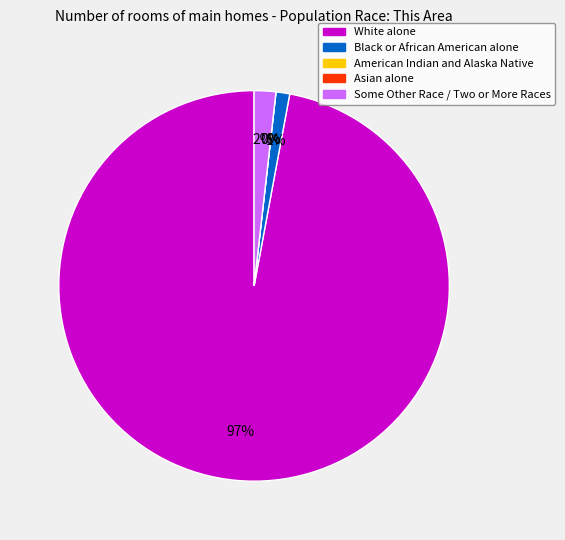

True or false: White alone accounts for 82% of the total.

False